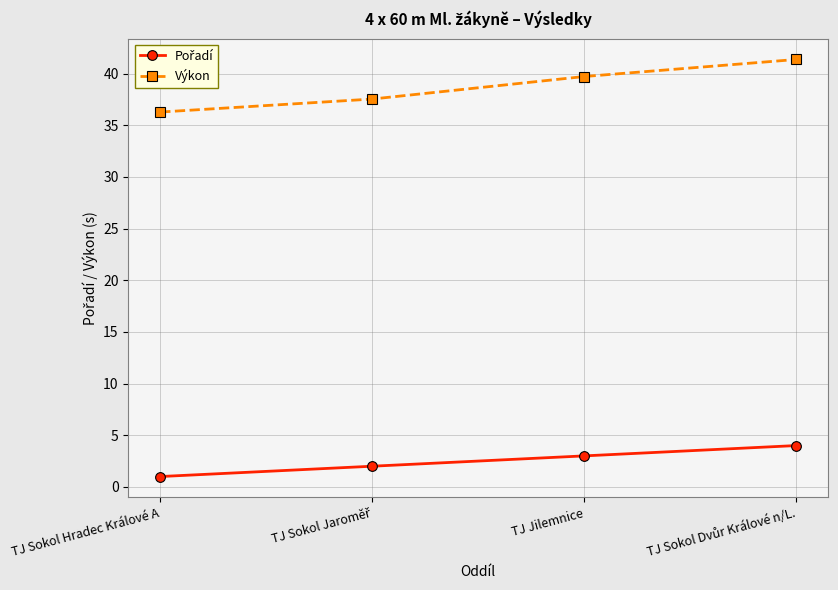

What is the sum of the Výkon values at TJ Jilemnice and TJ Sokol Hradec Králové A?

76.0